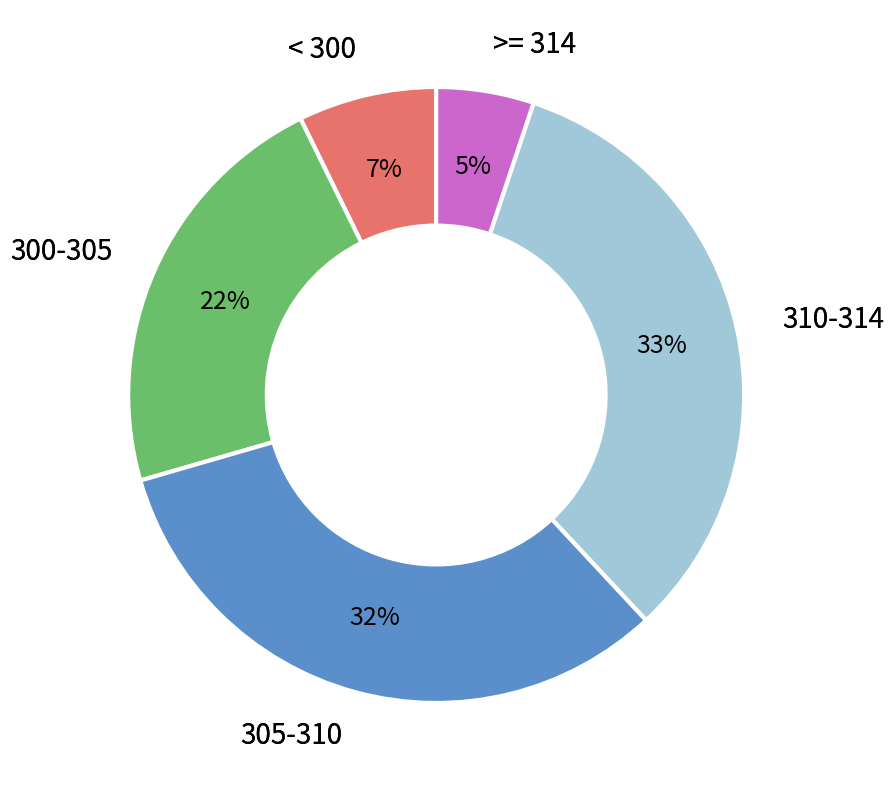

Do 300-305 and 310-314 together represent more than half of the pie?

Yes